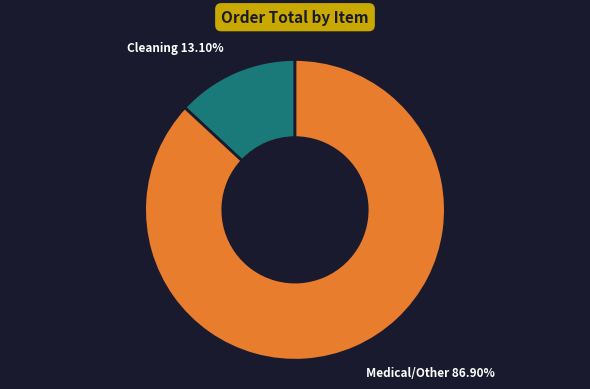

How many segments does this pie chart have?

2